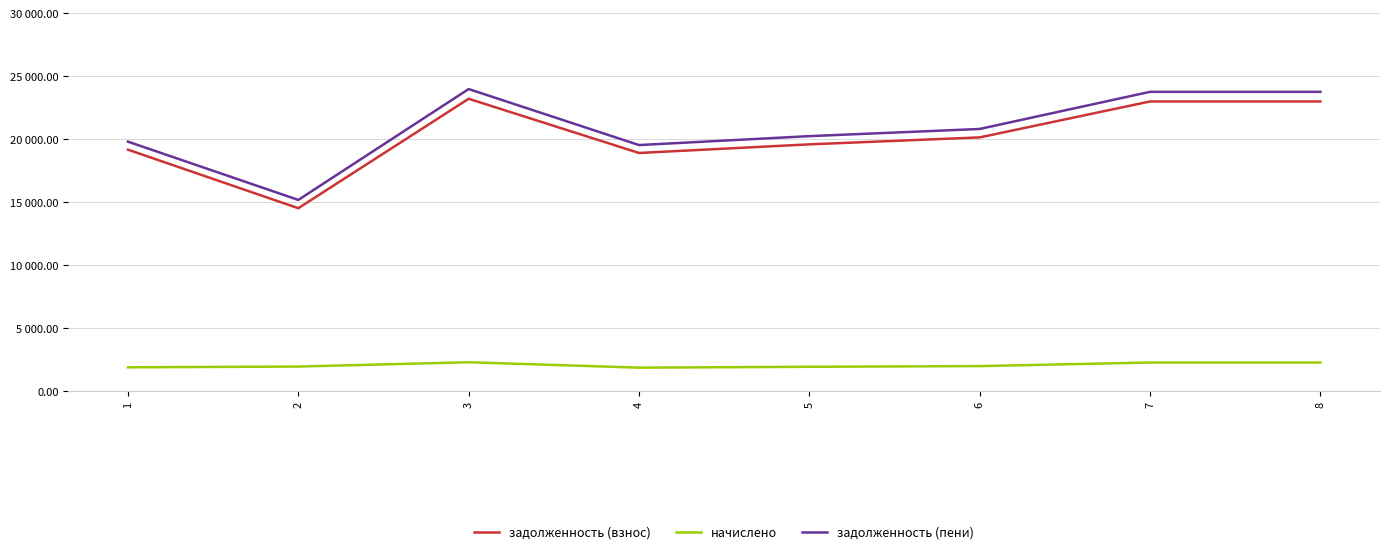

Which series changed the most between 1 and 5?

задолженность (пени)